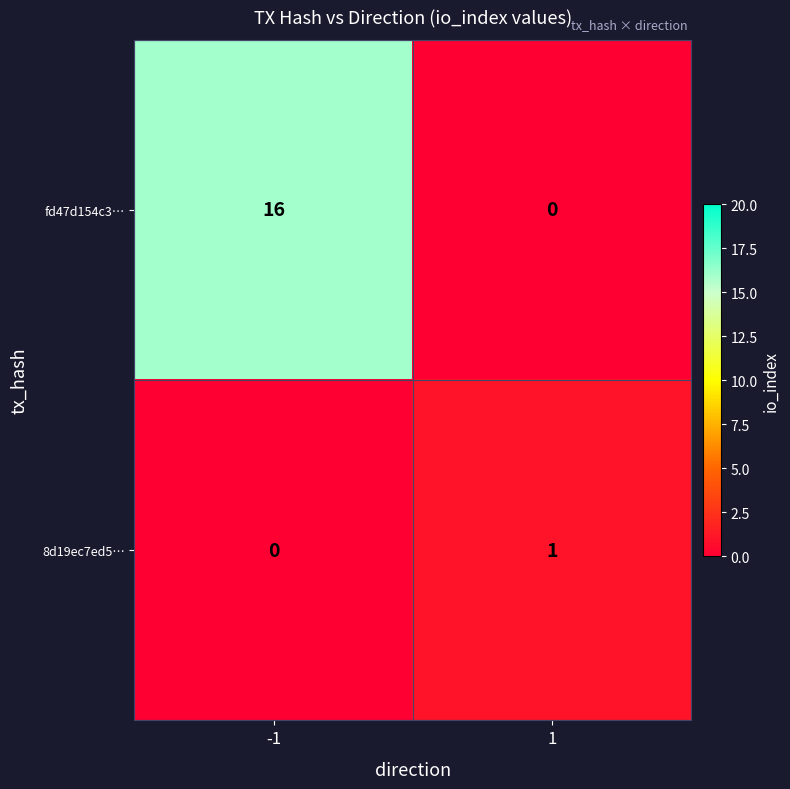

Read the fd47d154c3… value at -1.

16